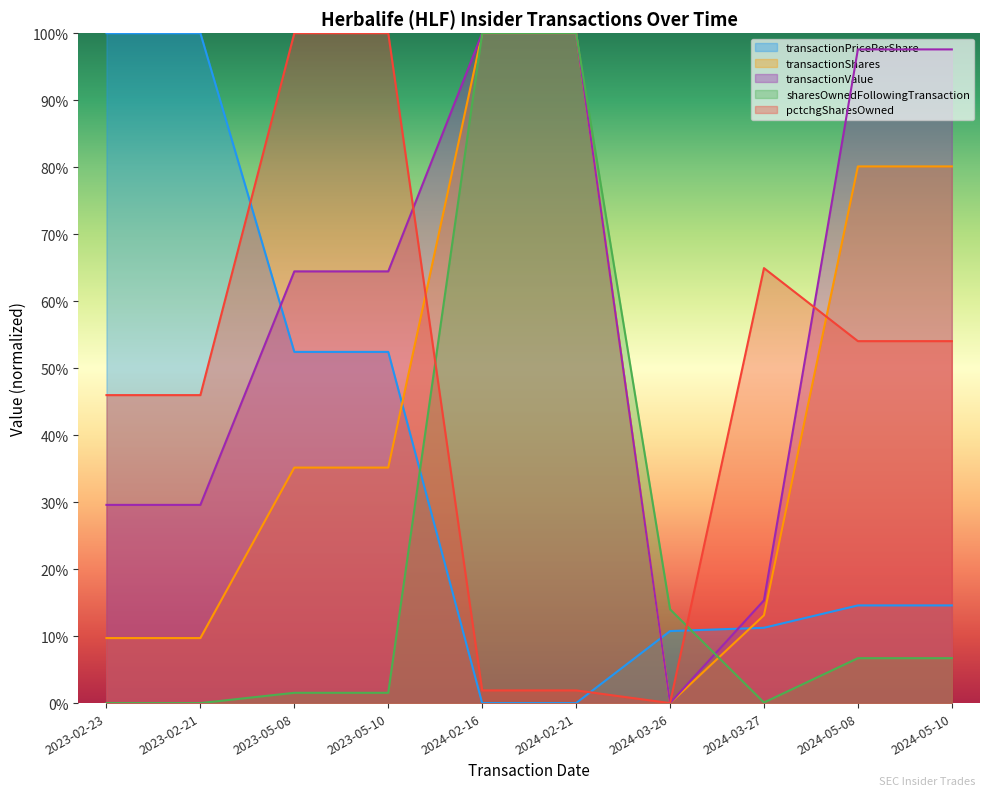

After their last crossing, which series has the higher values: pctchgSharesOwned or transactionPricePerShare?

pctchgSharesOwned